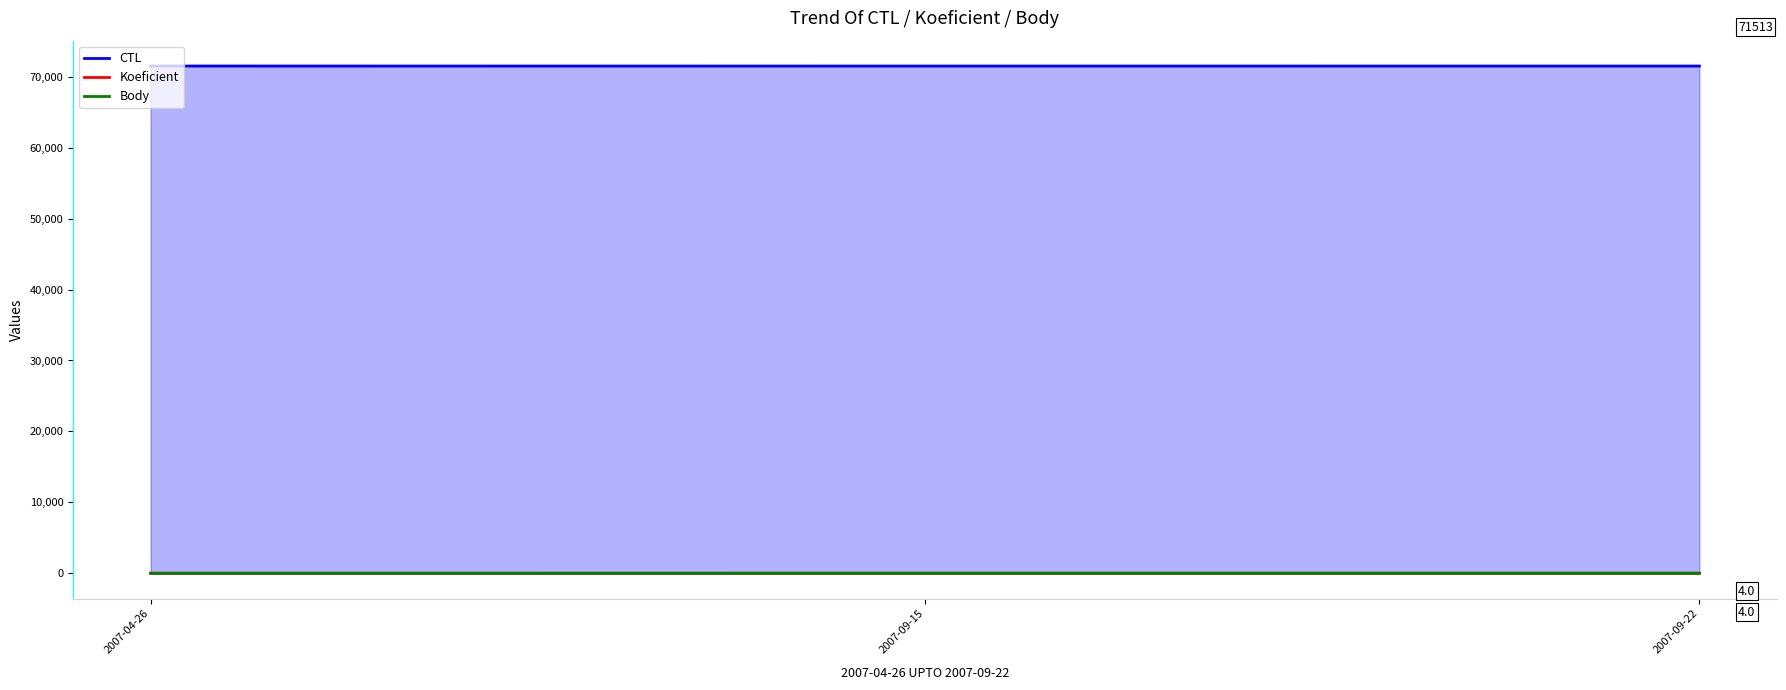

Between 2007-04-26 and 2007-09-22, which series saw the biggest shift?

CTL